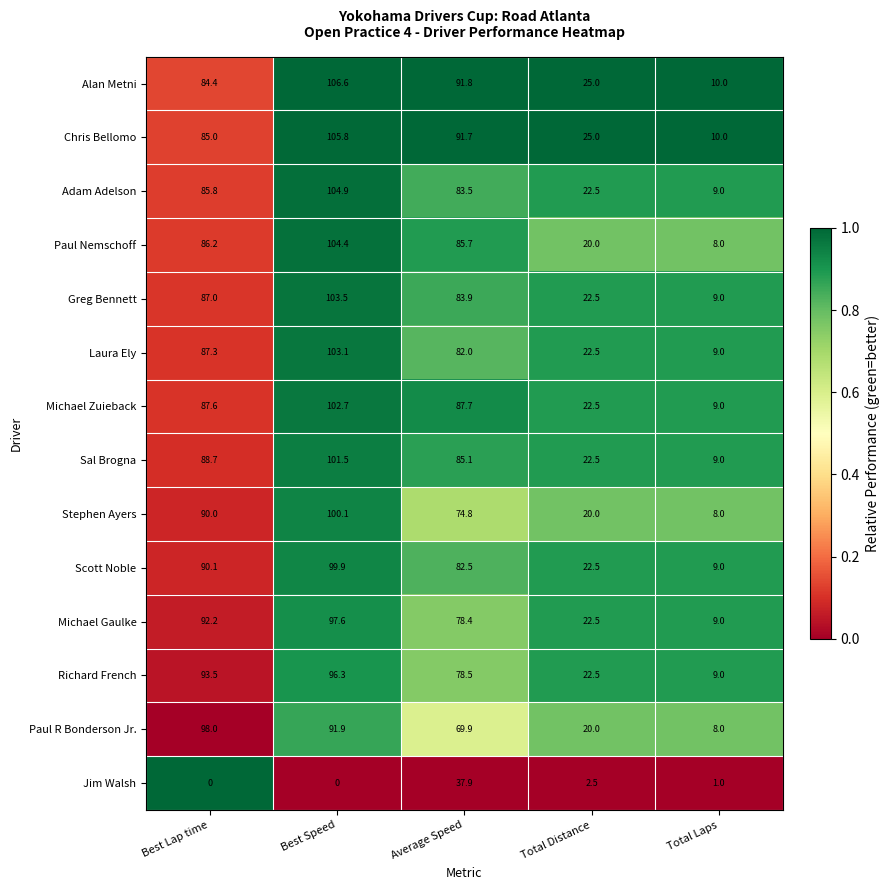

What is the total value across all series at Best Speed?

1318.3